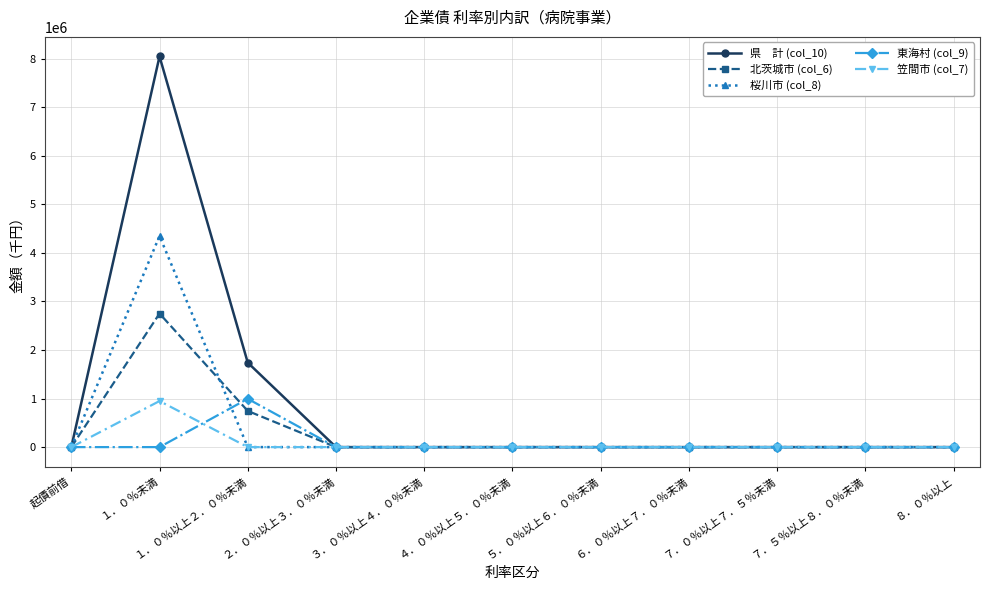

Does the chart display data point markers on the line(s)?

Yes